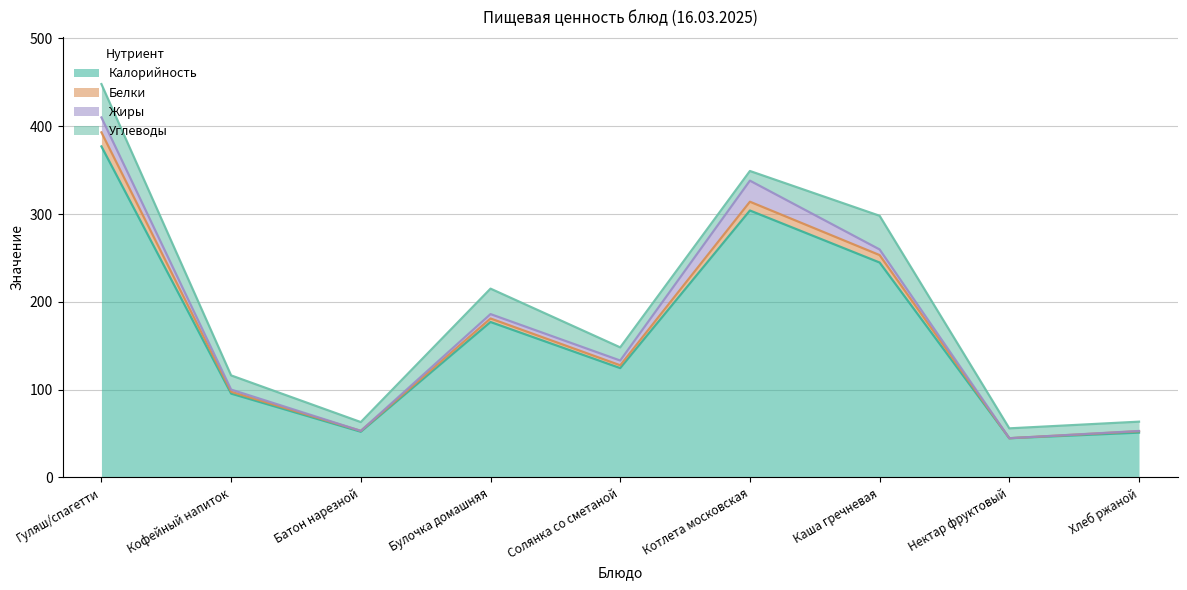

What is the value of the Белки point at the 1st from the left?

393.0